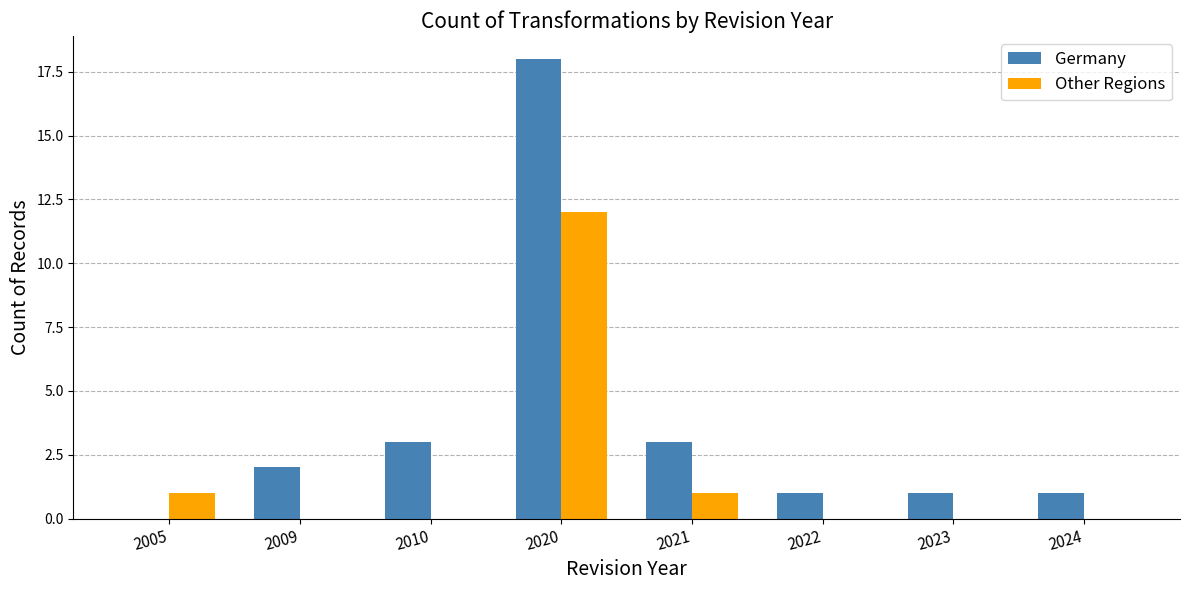

True or false: Other Regions has a value of 0 at 2010.

True